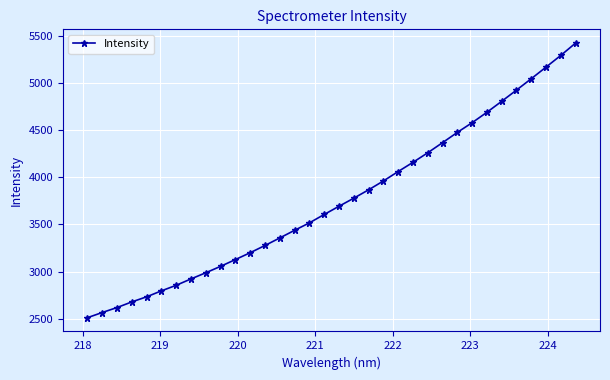

What is the value of the 6th point from the left?

2795.9